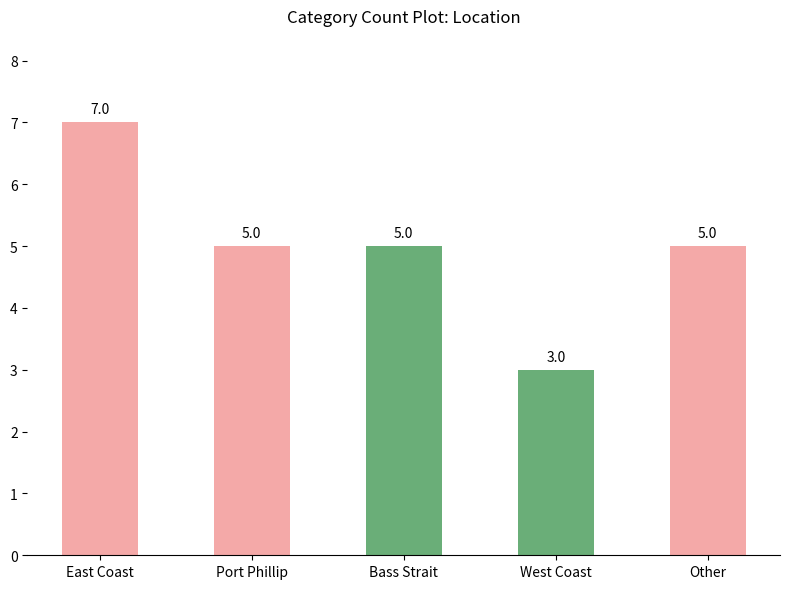

What is the change in value from East Coast to Other?

-2